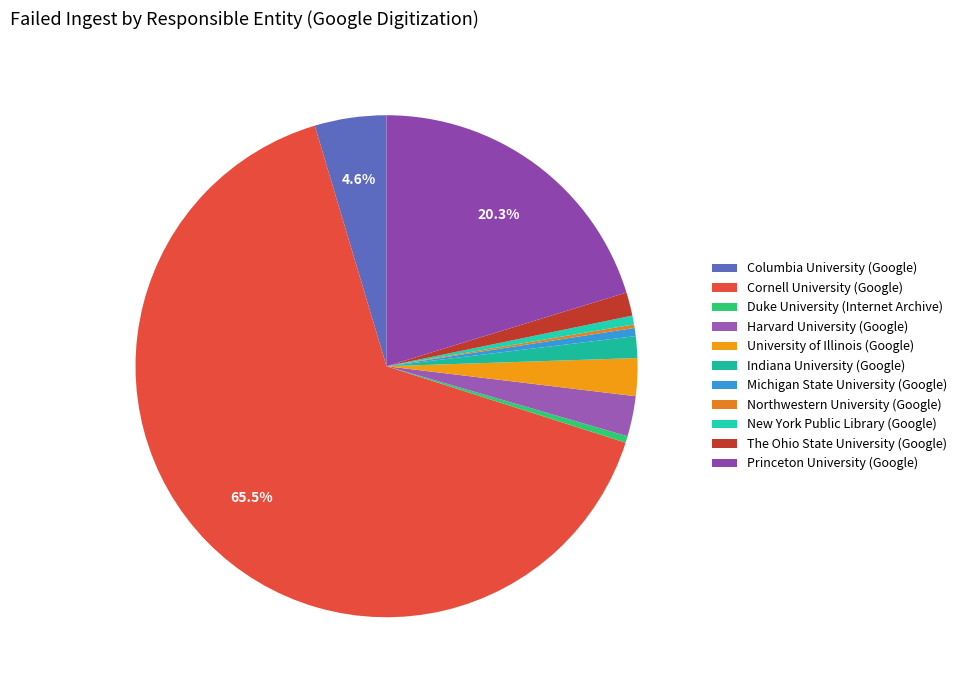

Do Indiana University (Google) and University of Illinois (Google) together represent more than half of the pie?

No